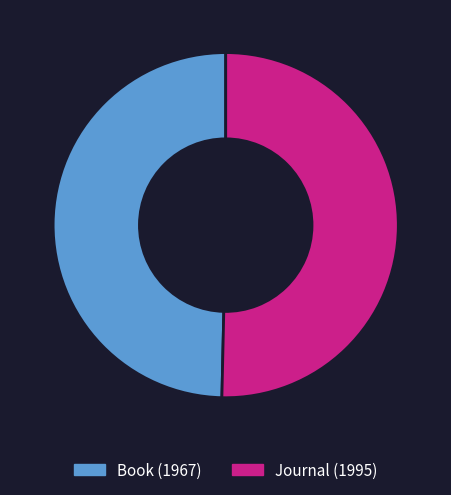

Which category has the smallest portion of the pie?

Book (1967)